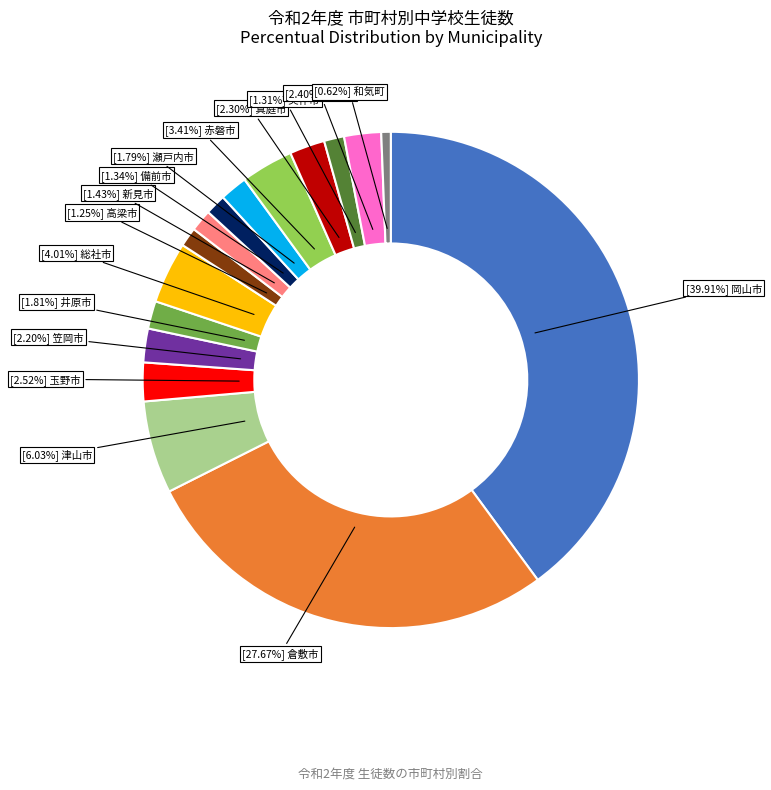

To the nearest percent, what is the difference between the largest and smallest slice percentages?

39%